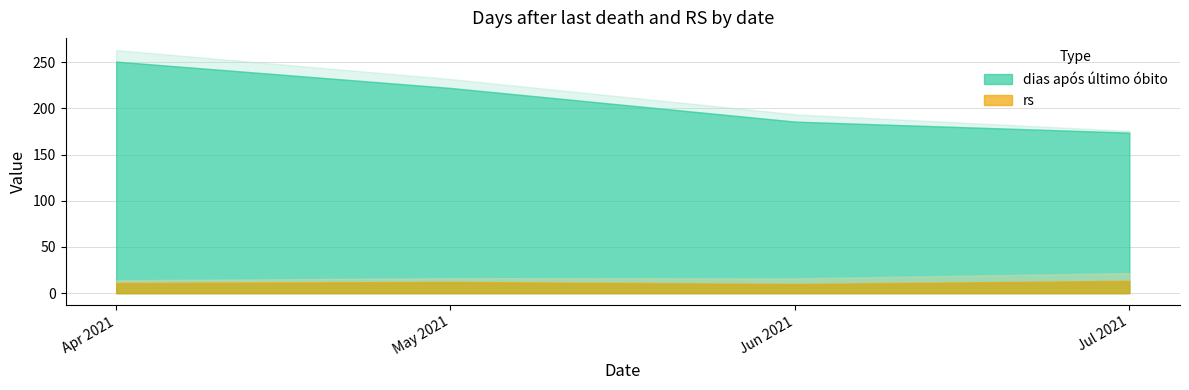

Which series has the largest total across all categories?

dias após último óbito